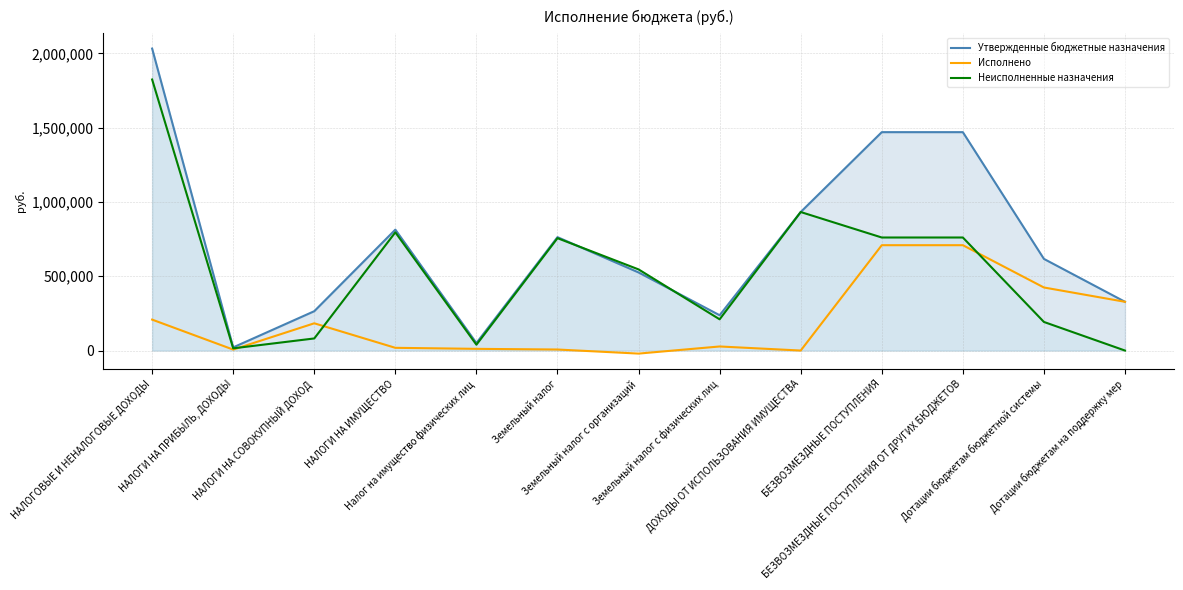

True or false: Утвержденные бюджетные назначения and Исполнено cross at least once.

False